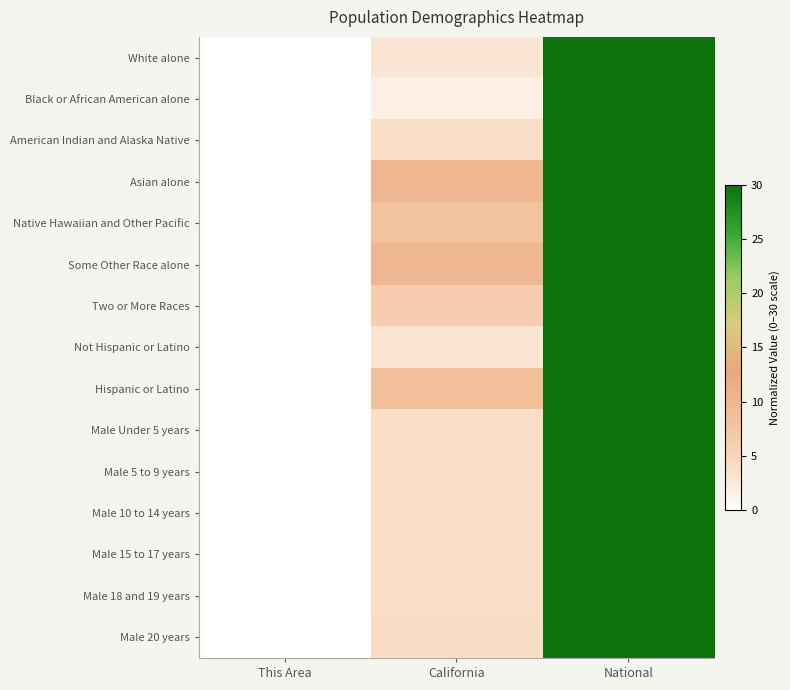

What is the total value across all series at California?

76.1